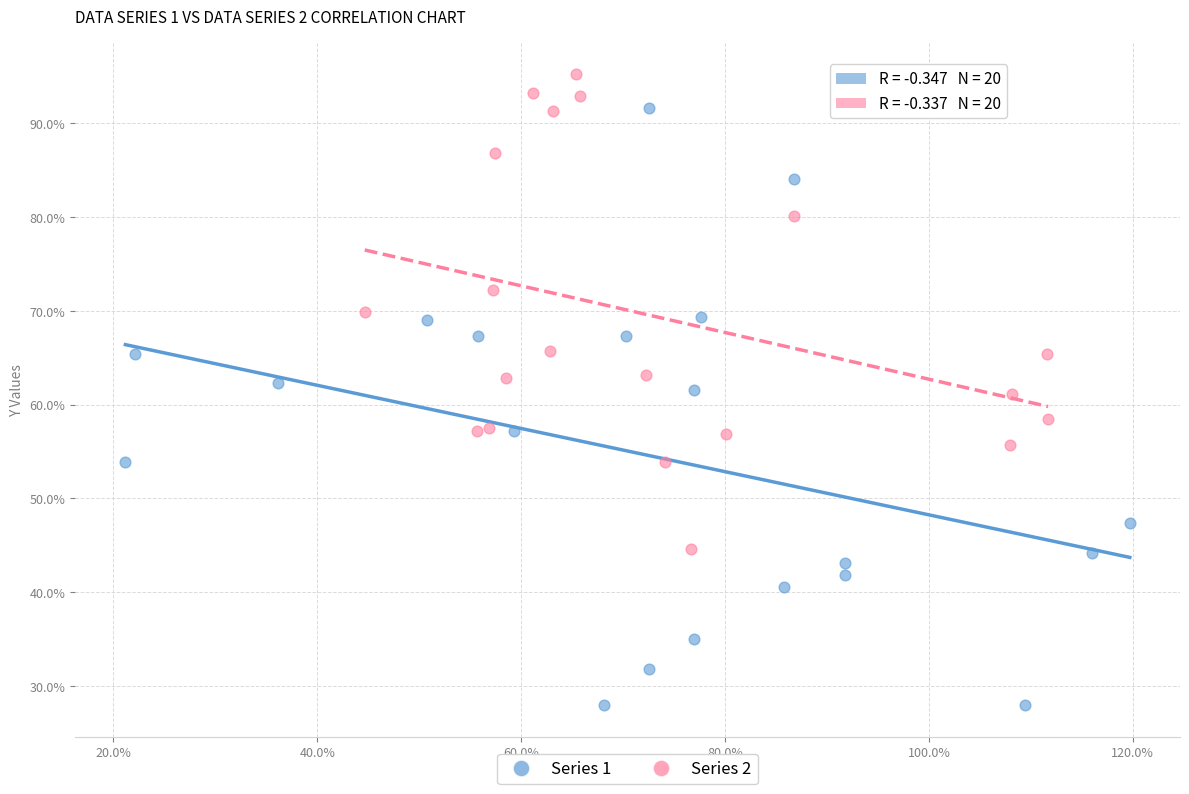

What are all the series names shown in the legend?

Series 1, Series 2